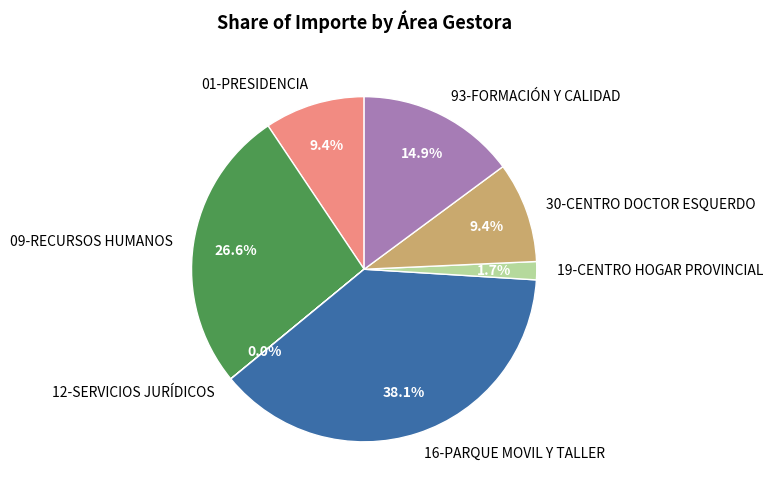

Is there any slice that represents more than half of the pie?

No